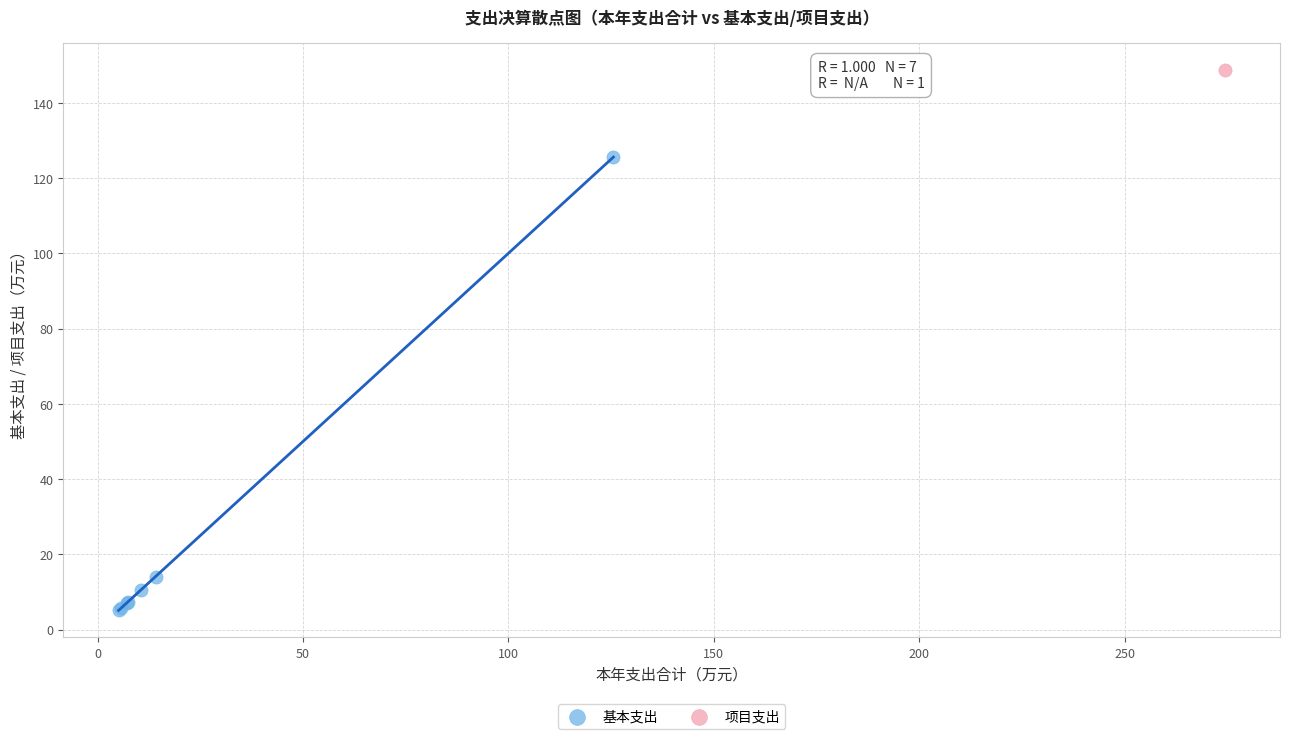

What are all the series names shown in the legend?

基本支出, 项目支出